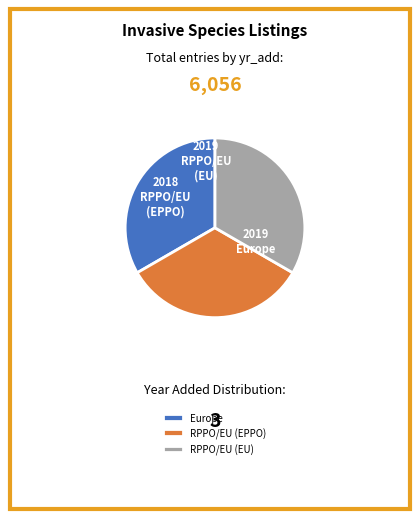

What is the ratio of the value at RPPO/EU (EPPO) to the value at RPPO/EU (EU)?

1.0